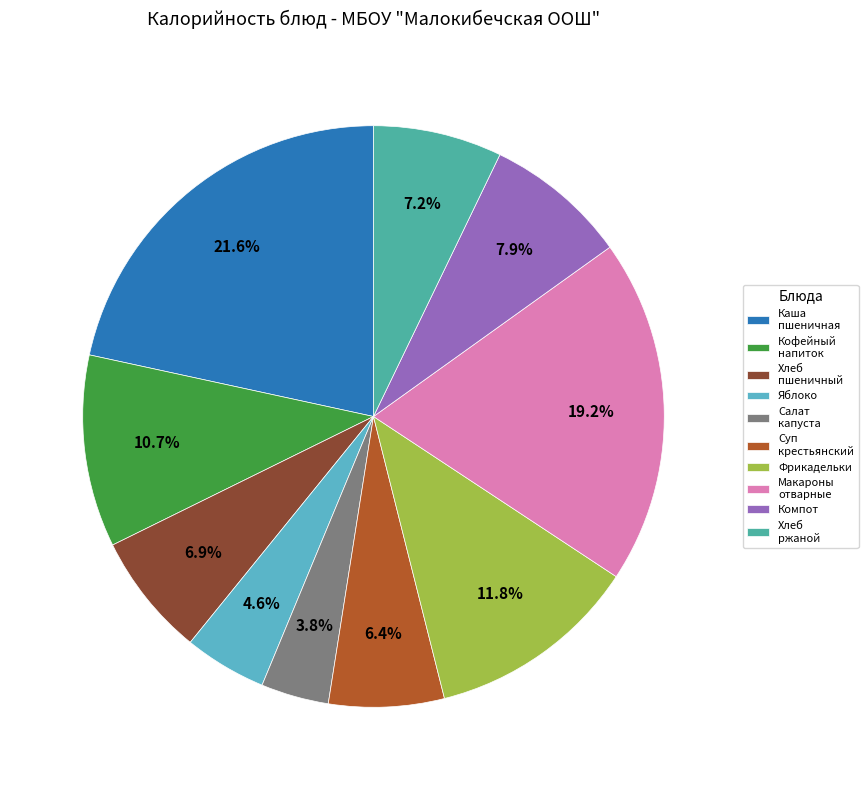

Is Компот the majority of the pie?

No